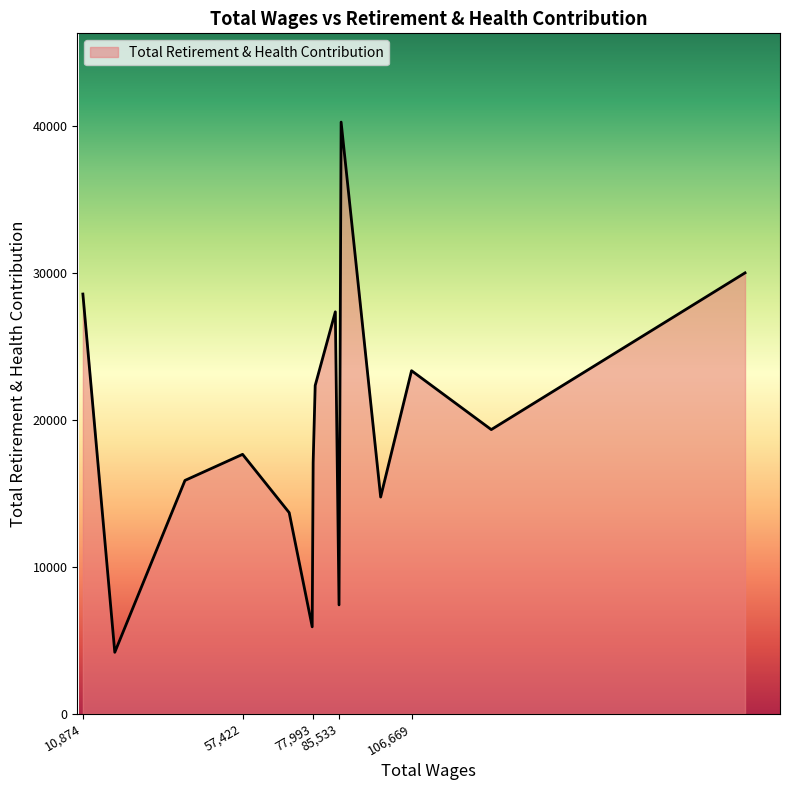

What is the minimum value shown in the chart?

4183